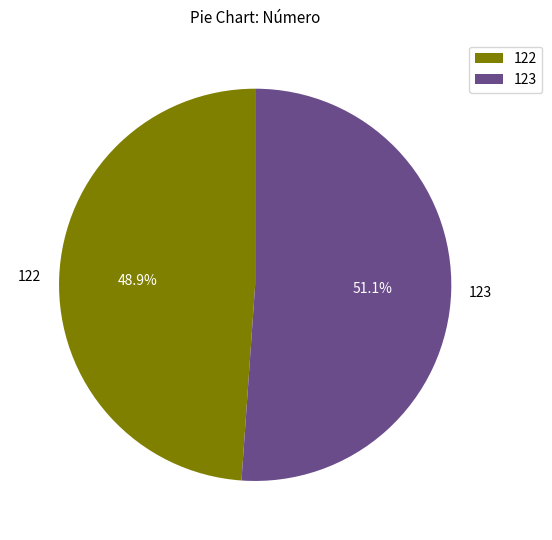

Between 123 and 122, which is larger?

123